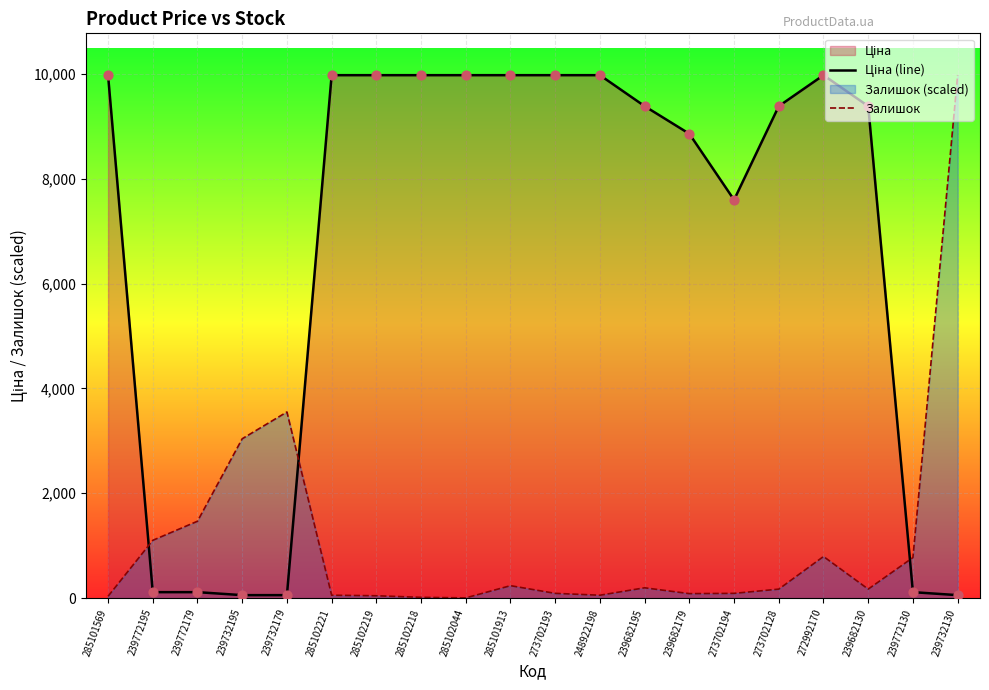

Is the value of Ціна (line) at 273702193 greater than the value of Залишок at 239772179?

Yes